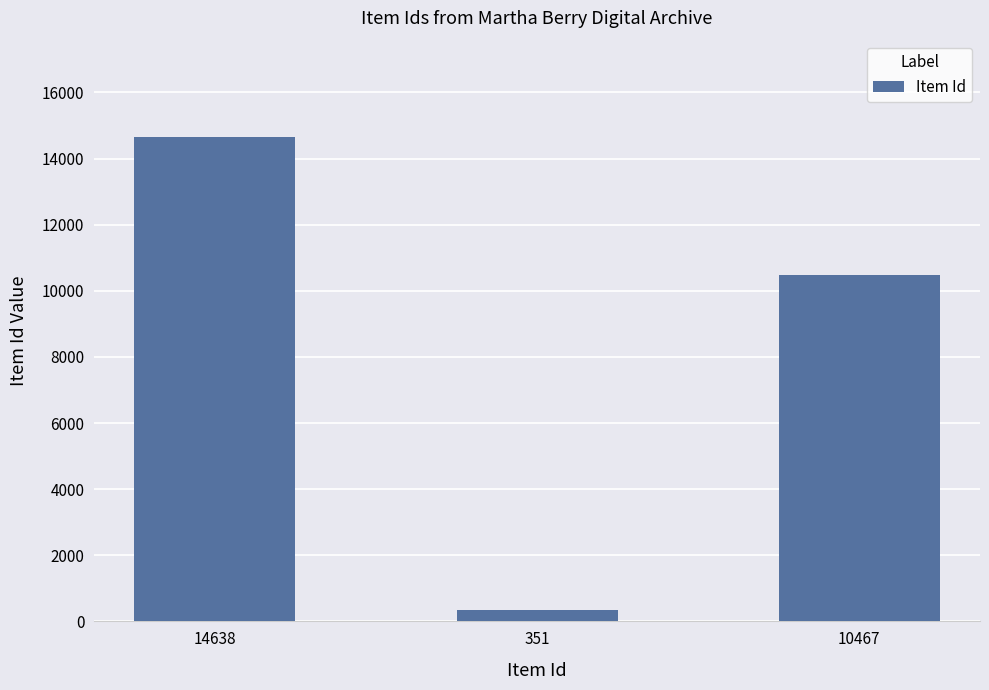

Is it true that the value at 351 is 351?

True